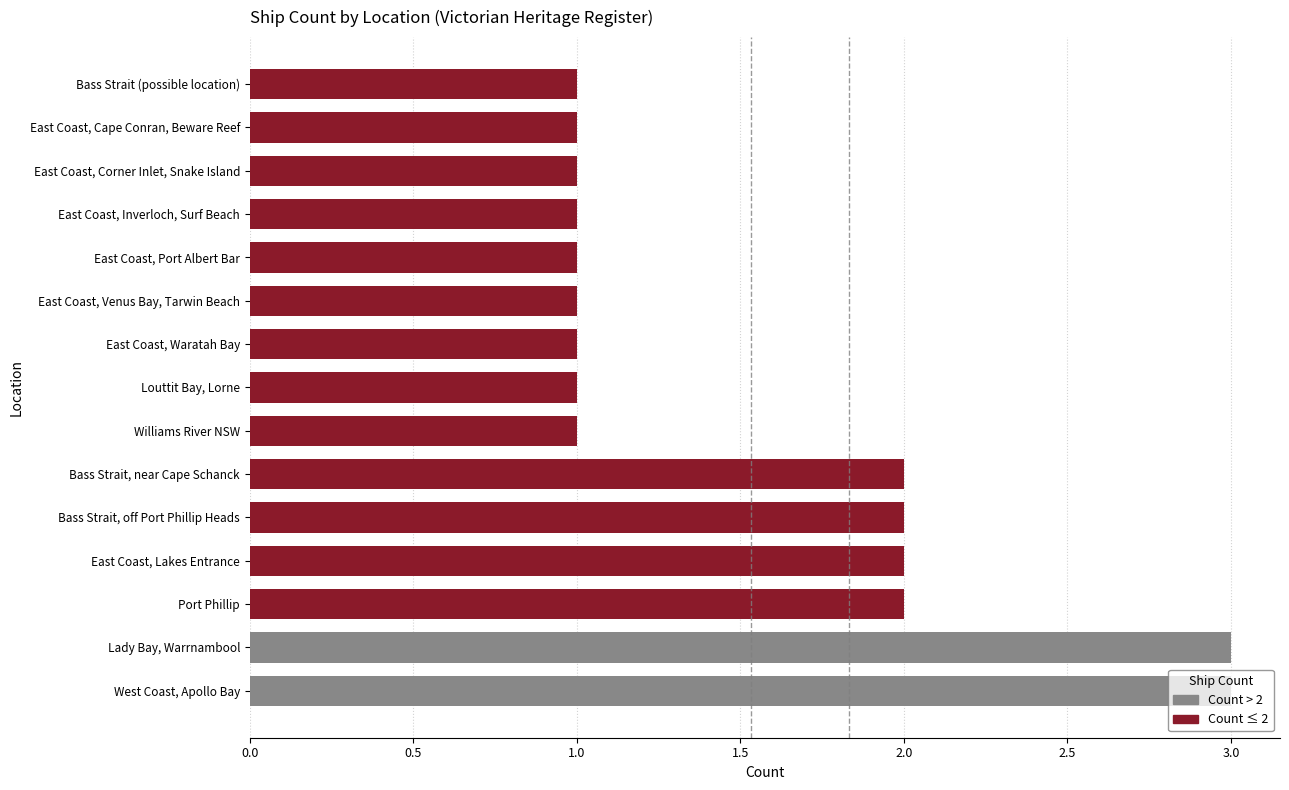

Between East Coast, Corner Inlet, Snake Island and Bass Strait, near Cape Schanck, which is larger?

Bass Strait, near Cape Schanck